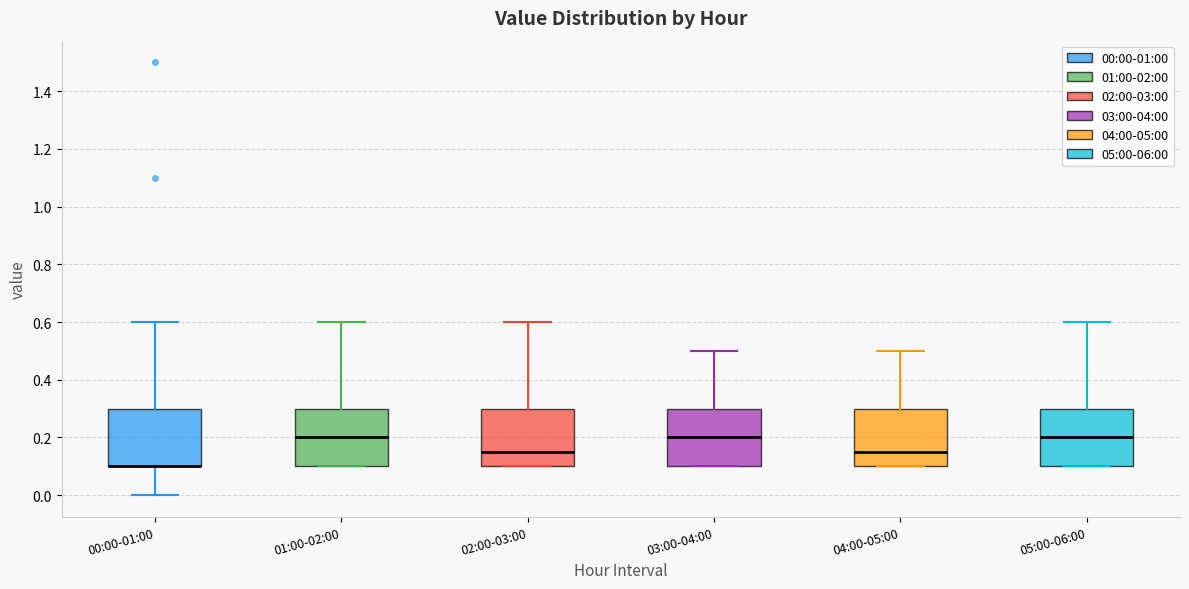

Reading left to right, read every box against the y-axis: the position of its median line, the range the box covers, and the ends of its whiskers. The values are not printed on the chart, so give them approximately, as read against the axis.

00:00-01:00: median 0.10 (drawn on the box's lower edge), box 0.10 to 0.30, whiskers 0.00 to 0.60
01:00-02:00: median 0.20, box 0.10 to 0.30, whiskers 0.10 to 0.60
02:00-03:00: median 0.16, box 0.10 to 0.30, whiskers 0.10 to 0.60
03:00-04:00: median 0.20, box 0.10 to 0.30, whiskers 0.10 to 0.50
04:00-05:00: median 0.16, box 0.10 to 0.30, whiskers 0.10 to 0.50
05:00-06:00: median 0.20, box 0.10 to 0.30, whiskers 0.10 to 0.60